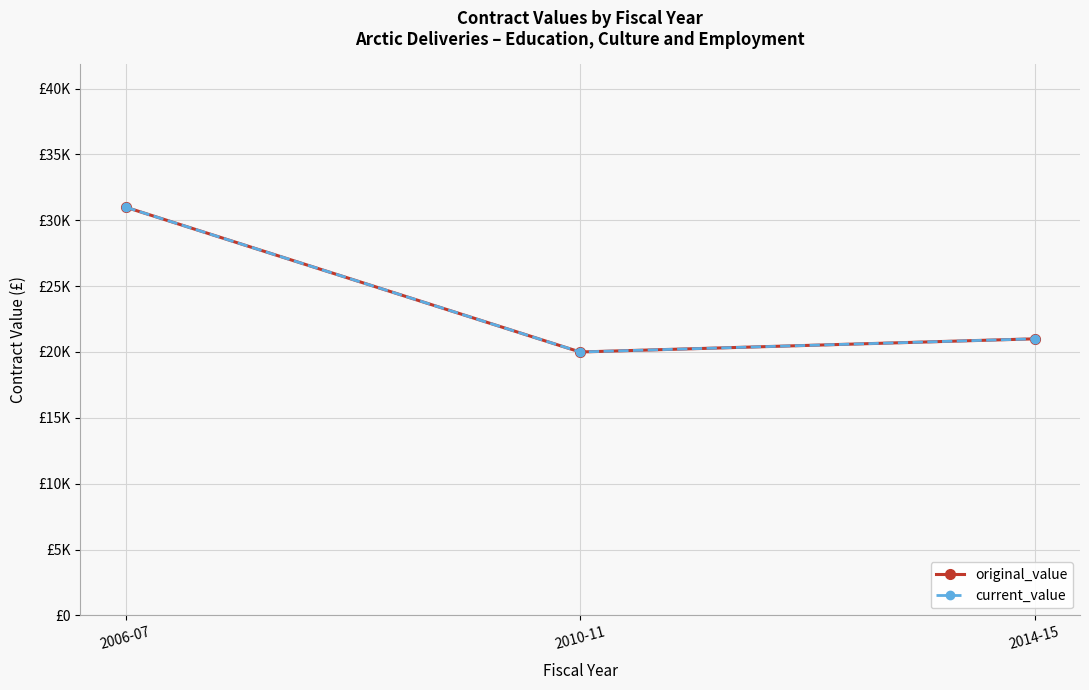

Does the chart have visible grid lines?

Yes